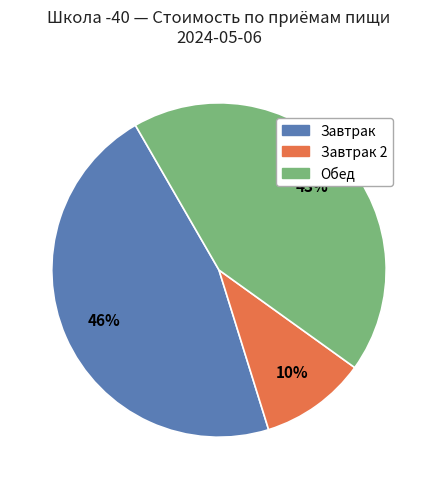

To the nearest percent, what is the difference between the largest and smallest slice percentages?

36%